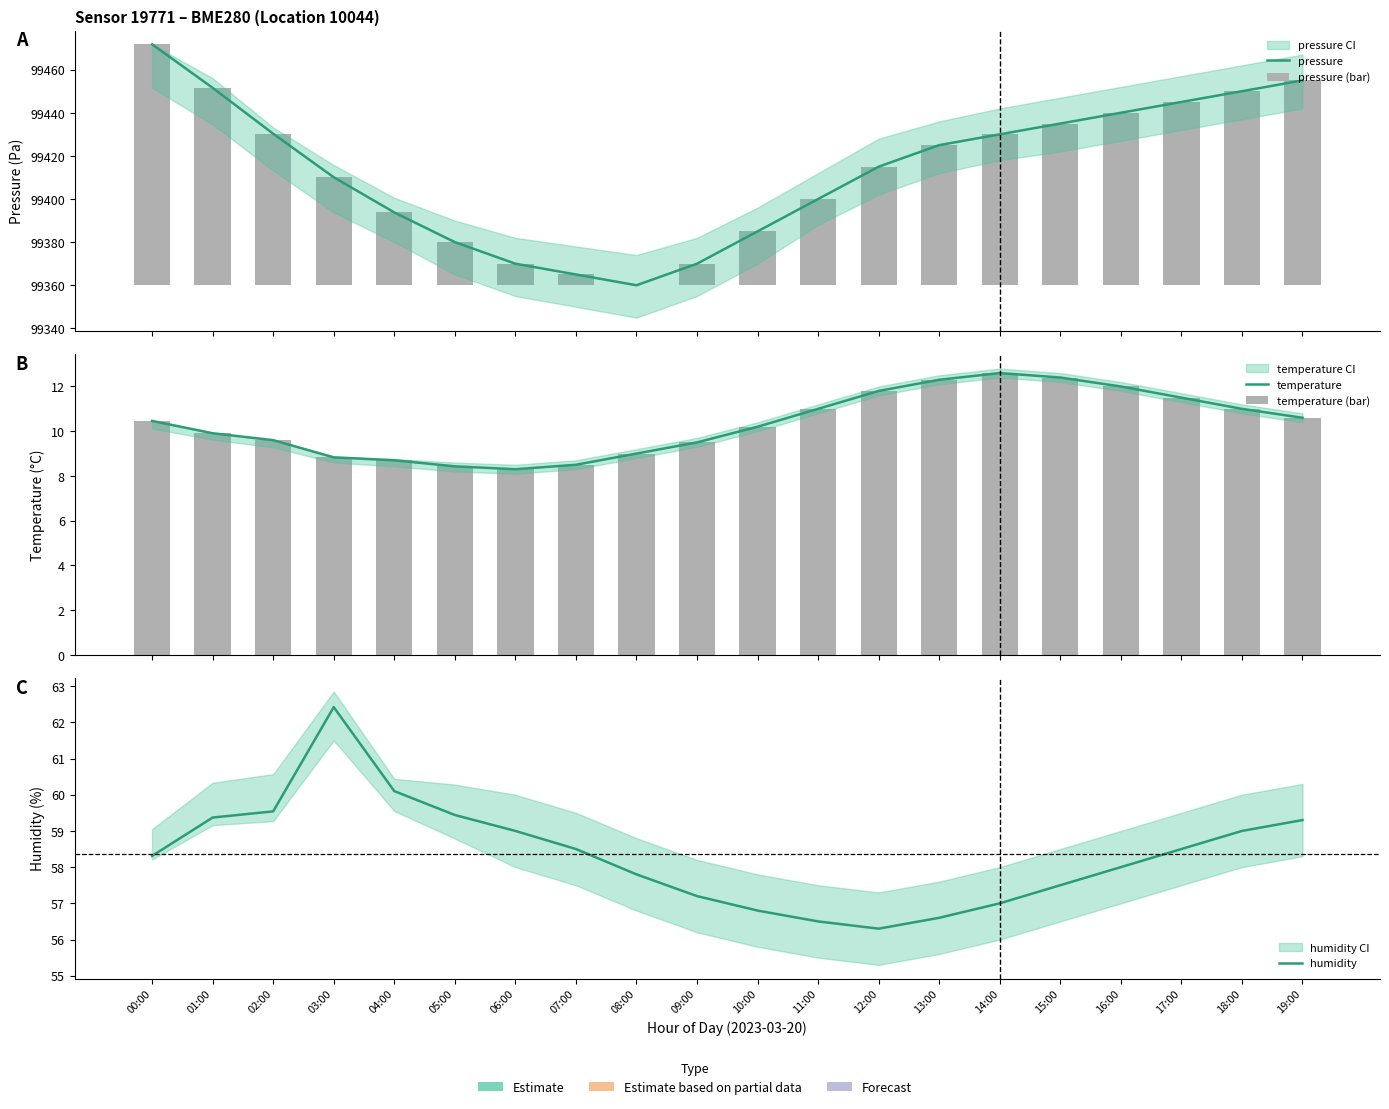

At how many categories does at least one series exceed 62066?

20